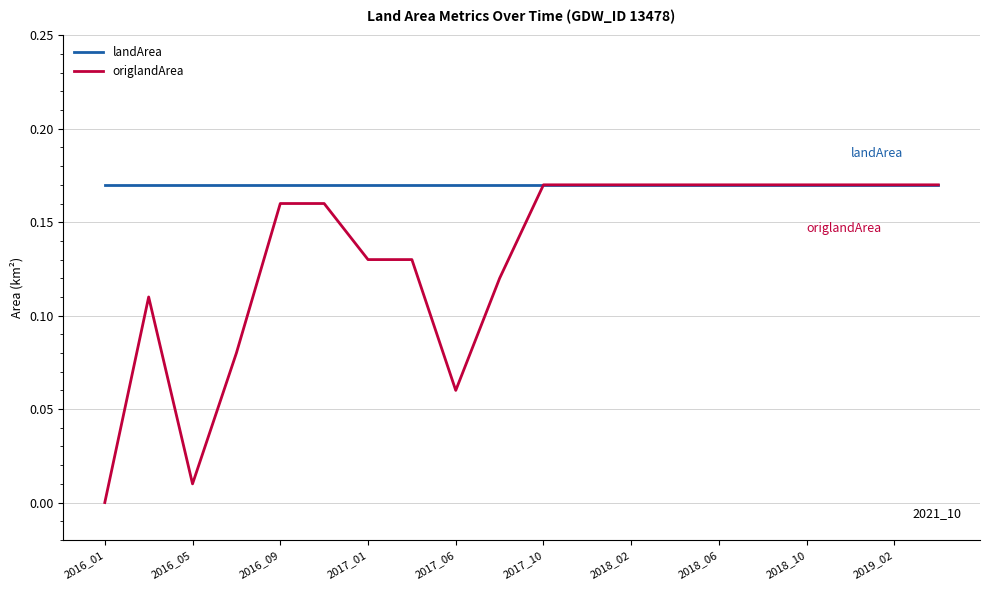

Which series has the largest range (max minus min)?

origlandArea